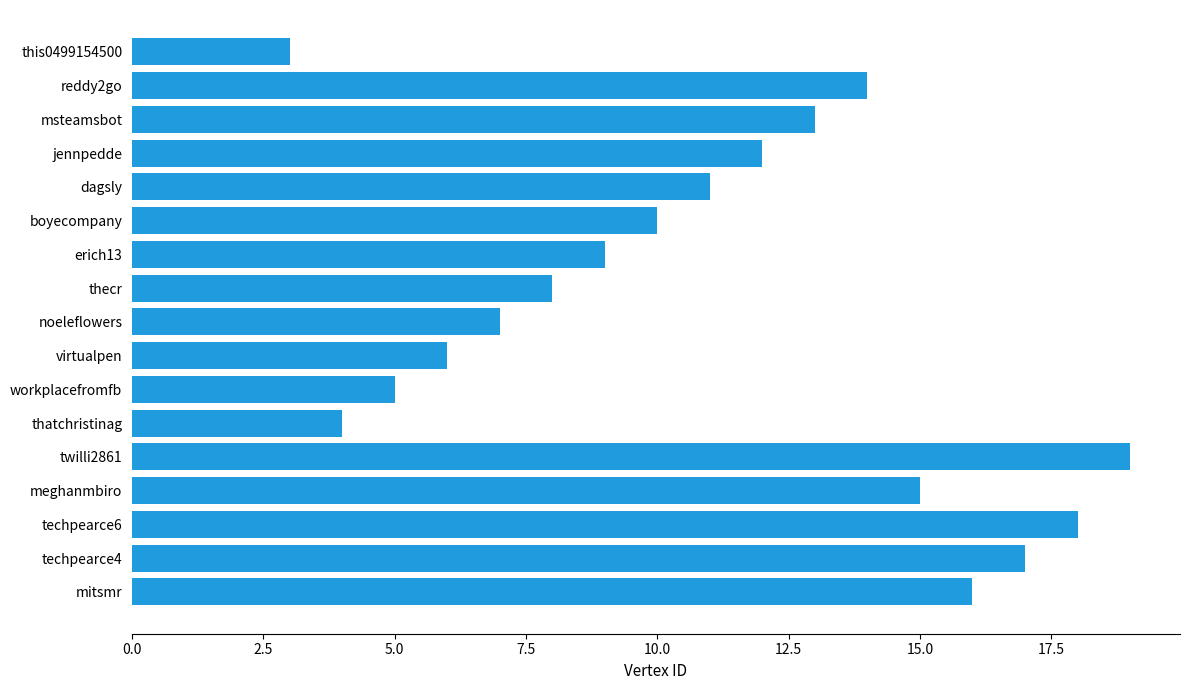

At which category does the chart reach its peak across all series?

twilli2861